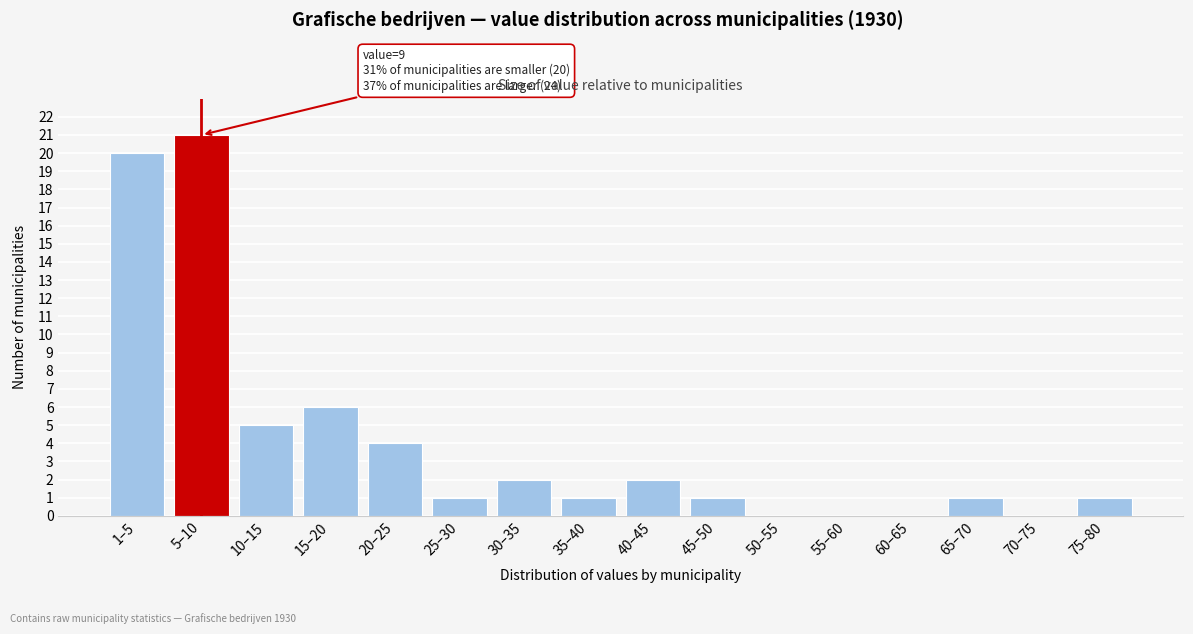

Reading right to left, transcribe all the data shown in this chart.

75–80=1	70–75=0	65–70=1	60–65=0	55–60=0	50–55=0	45–50=1	40–45=2	35–40=1	30–35=2	25–30=1	20–25=4	15–20=6	10–15=5	5–10=21	1–5=20